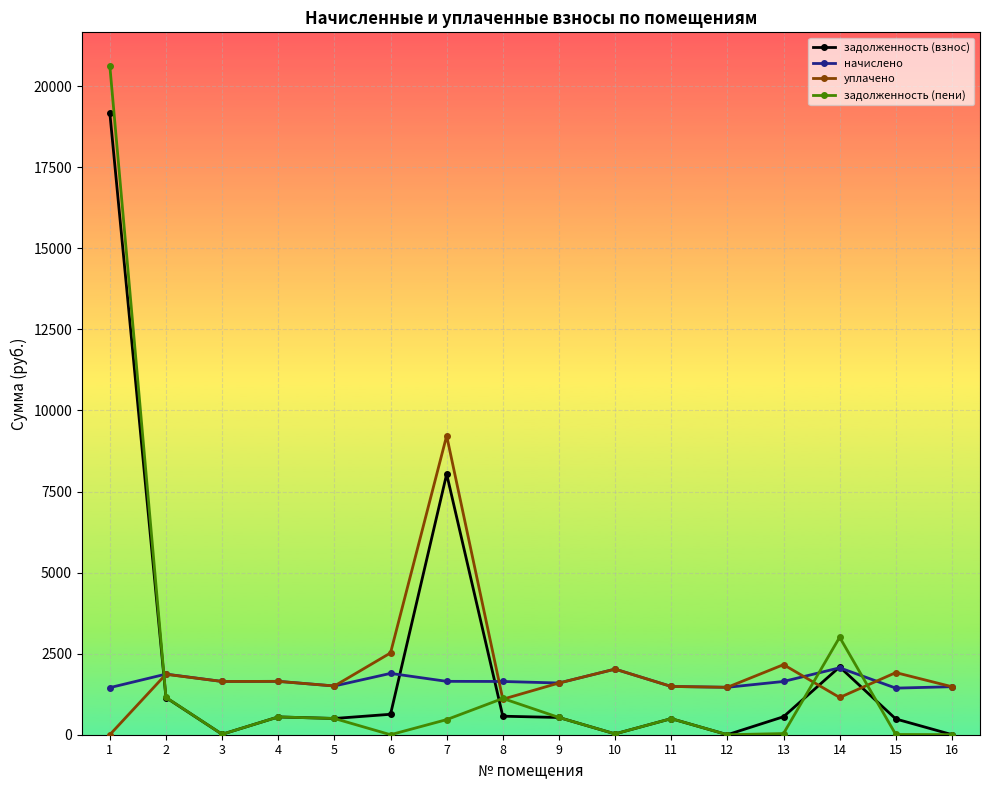

What is the highest value of the уплачено series?

9220.0